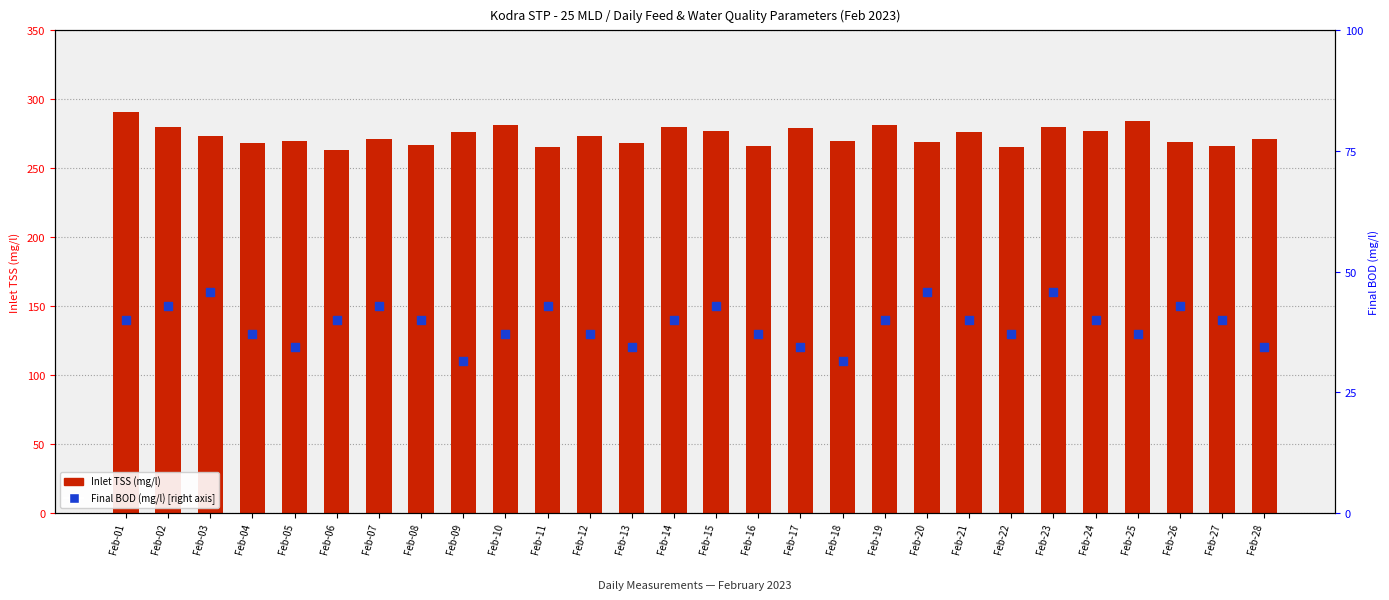

Which series contains the highest Y value?

Inlet TSS (mg/l)